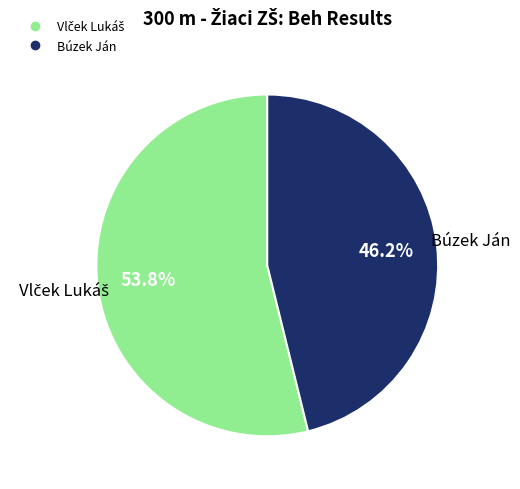

Is there any slice that represents more than half of the pie?

Yes